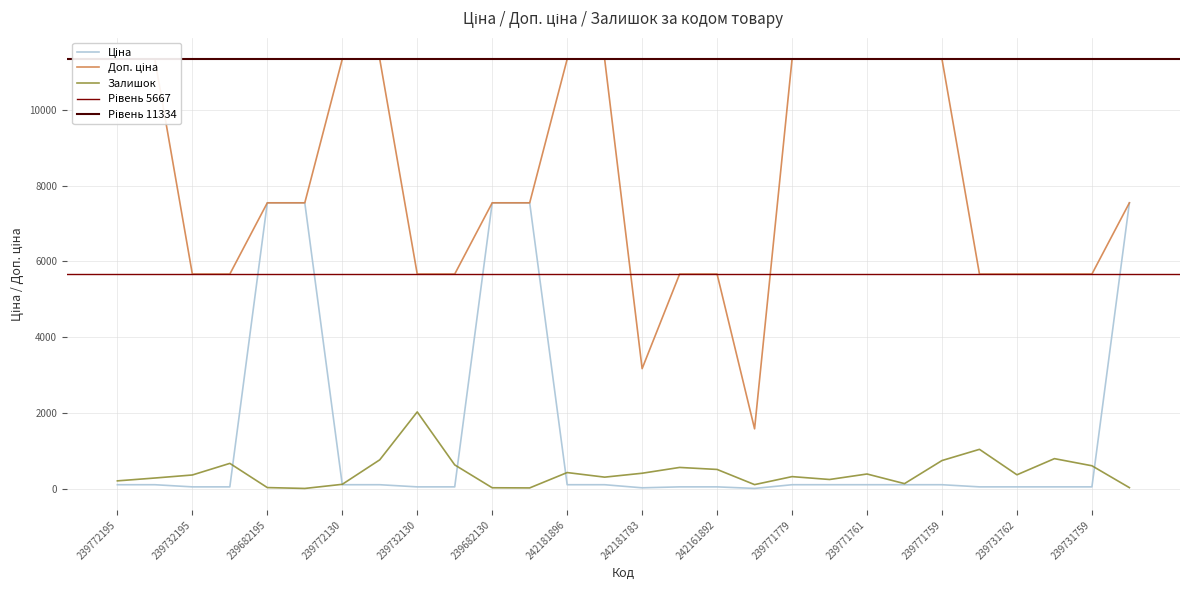

What is the minimum value shown in the chart?

15.0